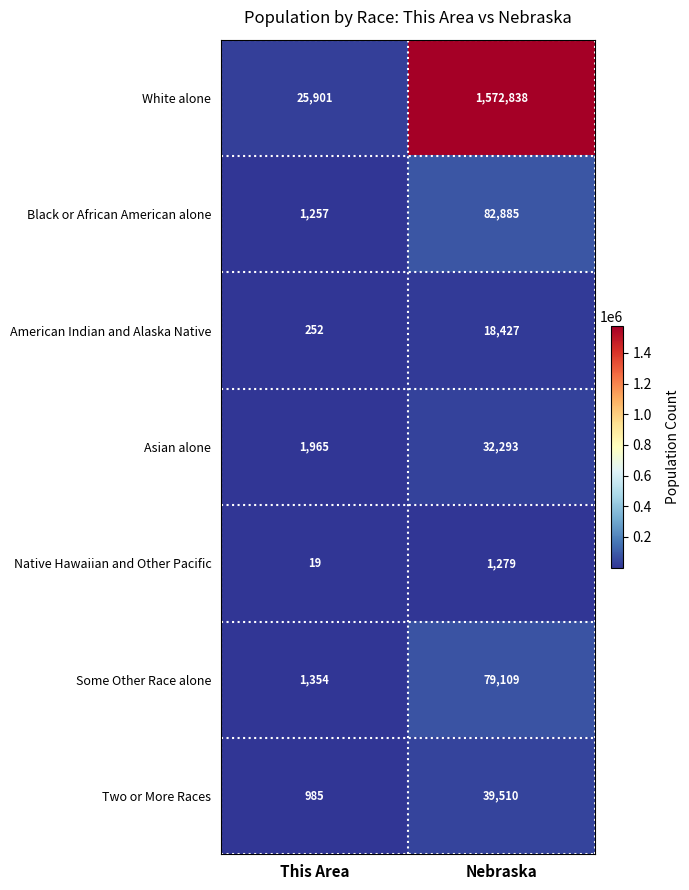

Which category has the highest value across all series?

Nebraska